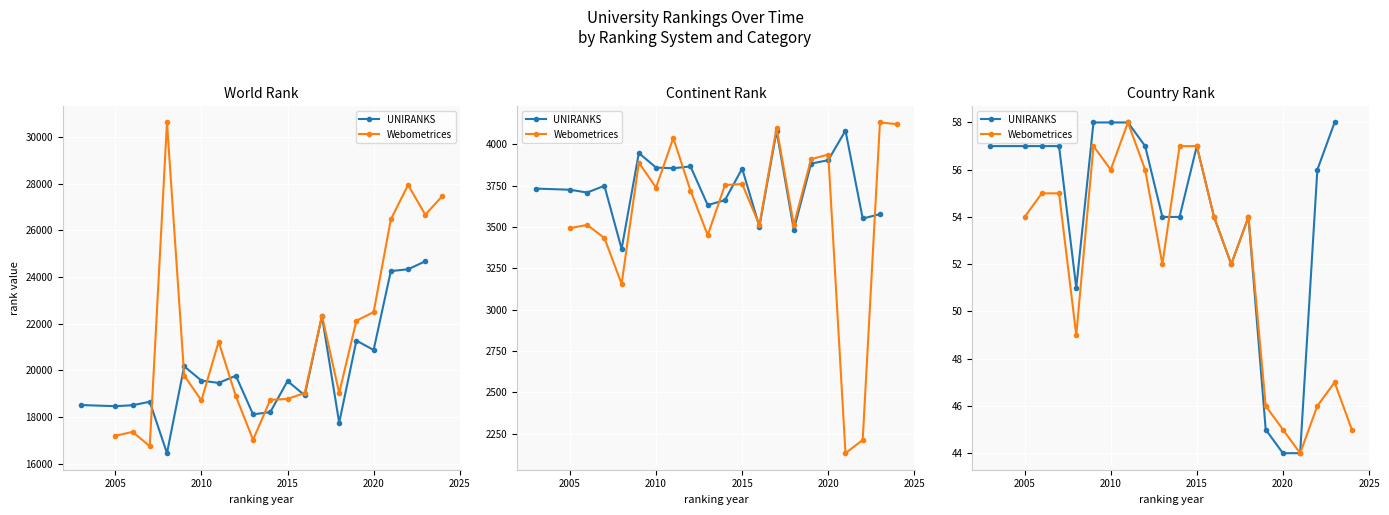

The value of Webometrices at 2005 is 78. True or false?

False